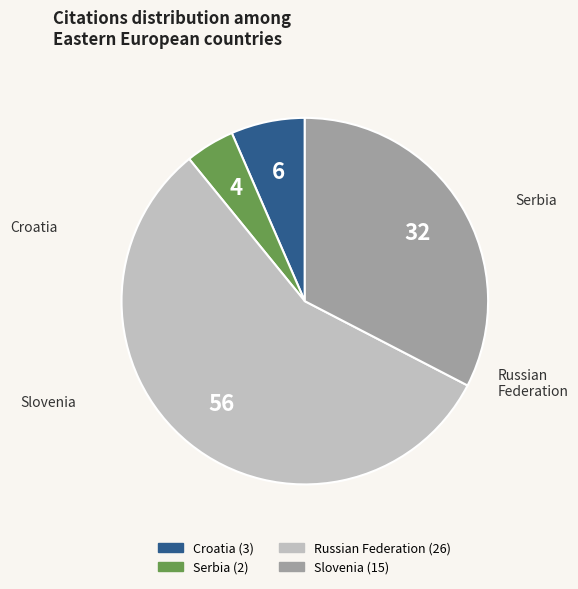

Is the sum of Serbia and Croatia greater than half?

No